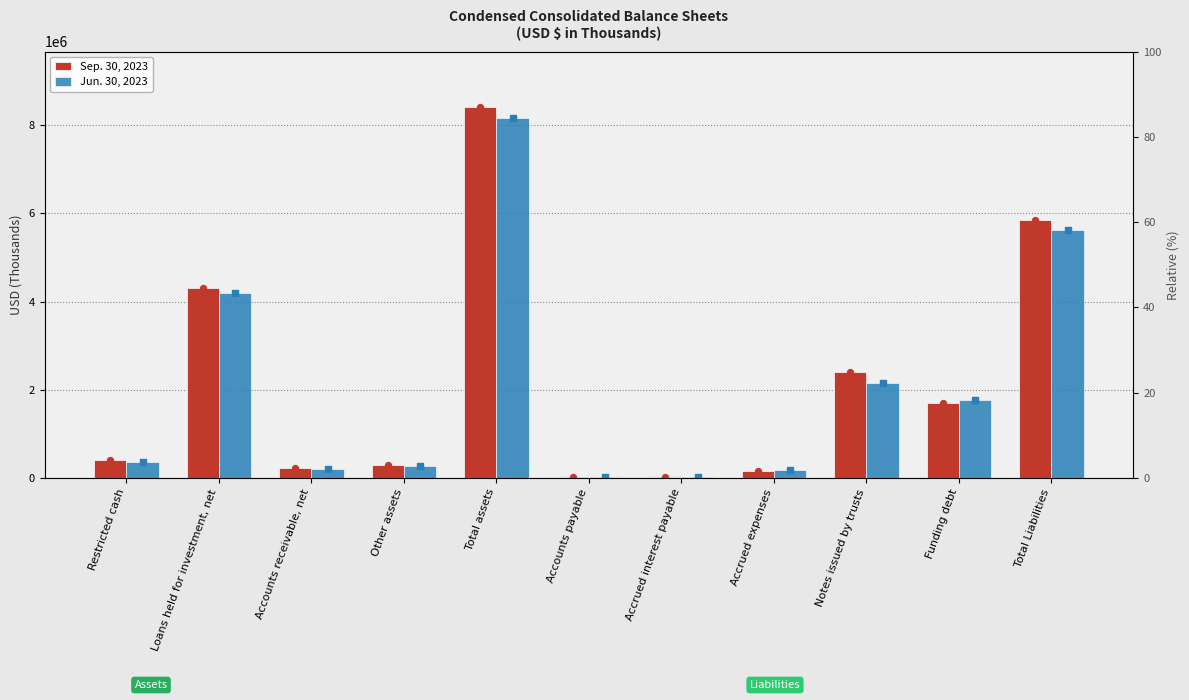

Which series has the widest spread of Y values?

Sep. 30, 2023